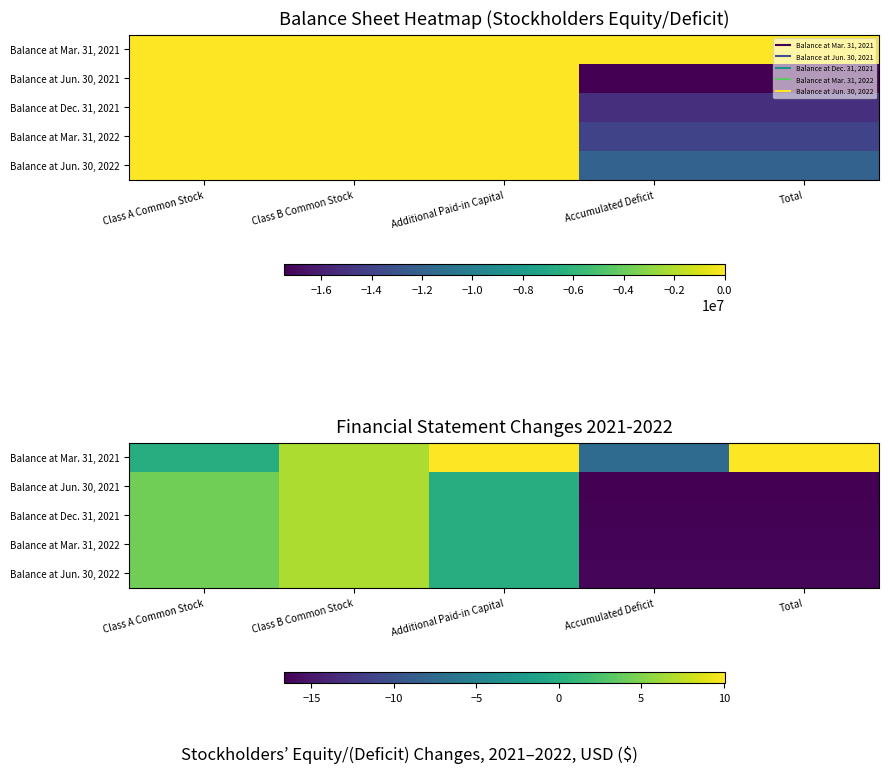

What value does the Balance at Jun. 30, 2022 series have at Class A Common Stock?

4.2